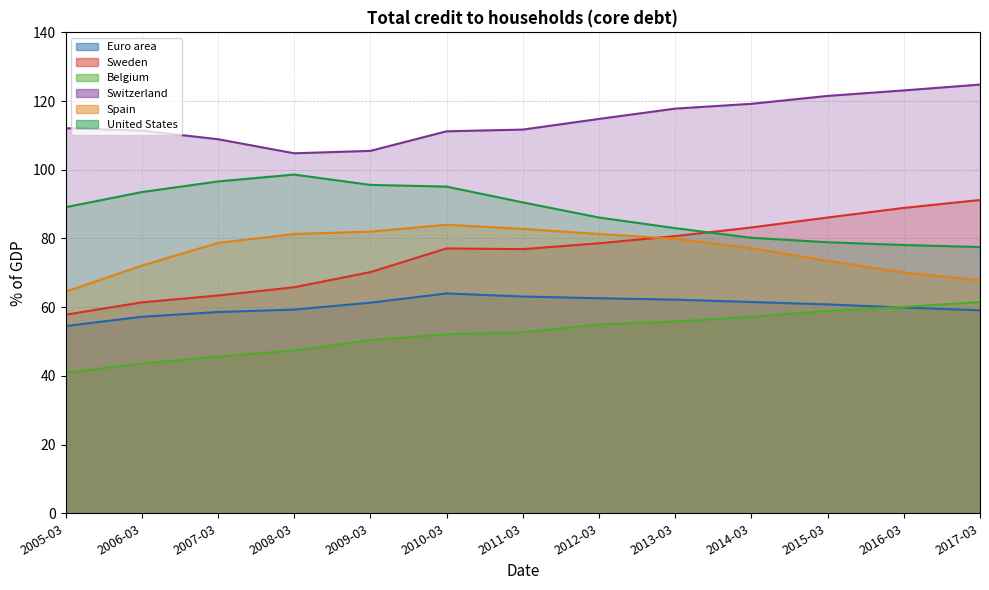

What is the sum of all Switzerland values?

1486.8